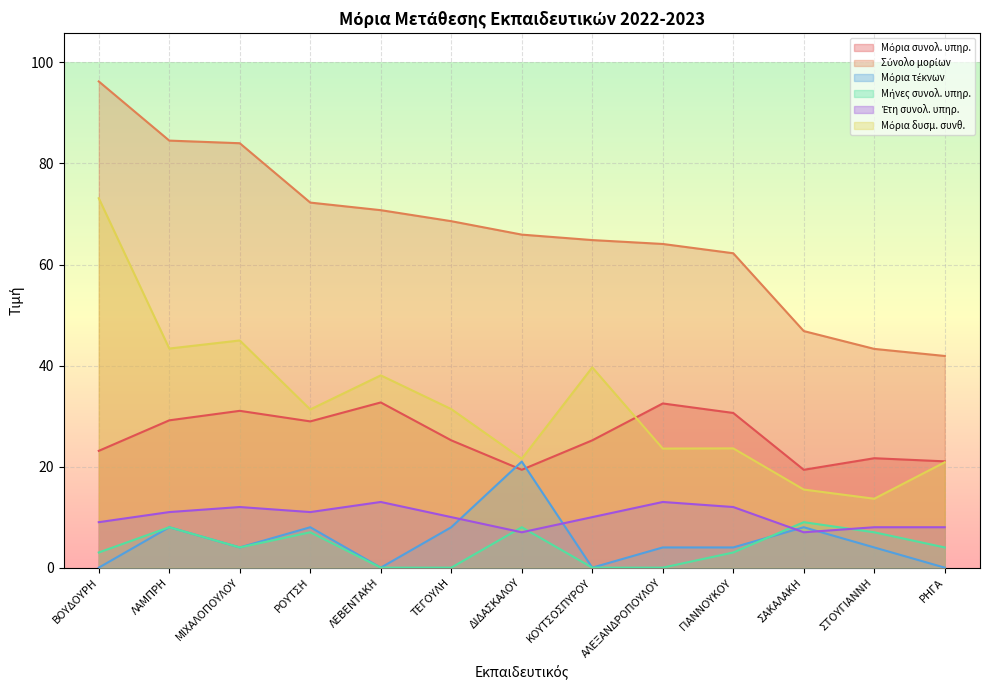

Where is Έτη συνολ. υπηρ. nearest to the value 10?

ΤΕΓΟΥΛΗ